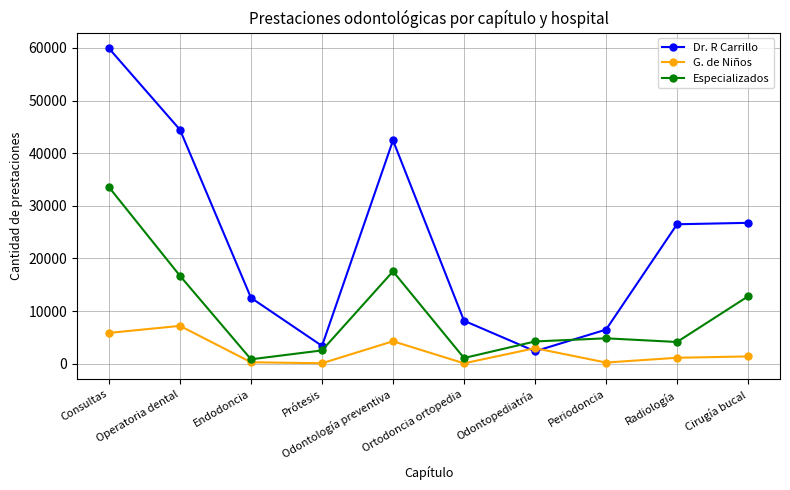

Read the G. de Niños value at Cirugía bucal, to the nearest 50.

1400